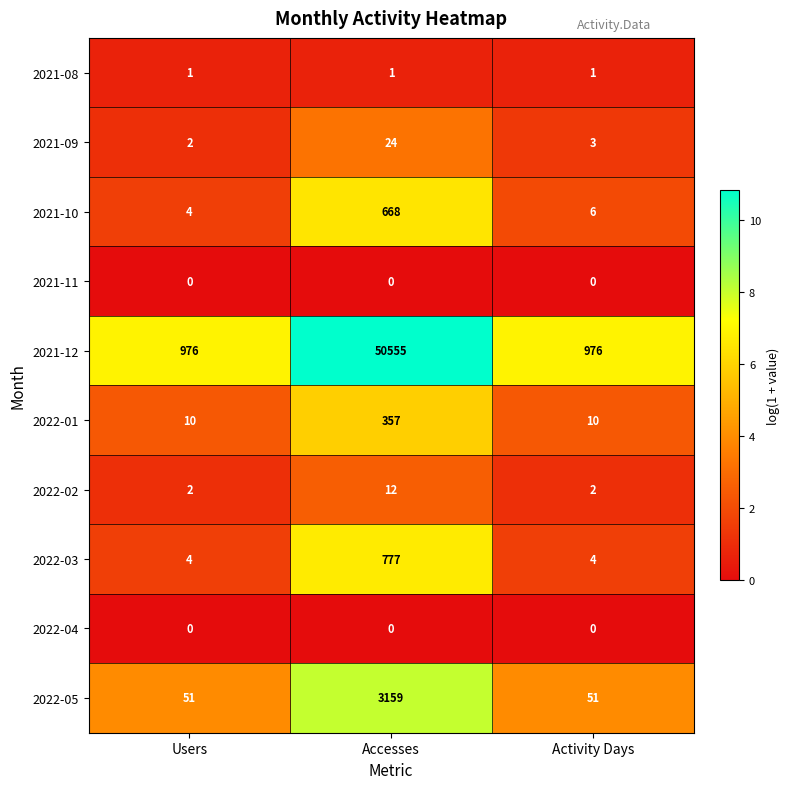

At which category is the sum across all series the highest?

Accesses